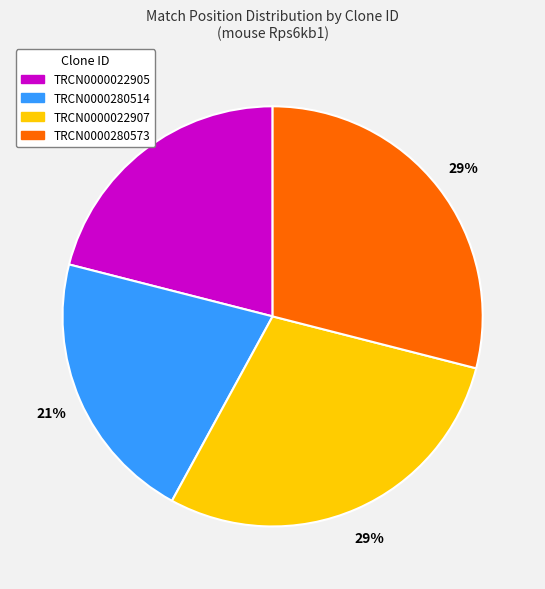

How many slices are in this pie chart?

4